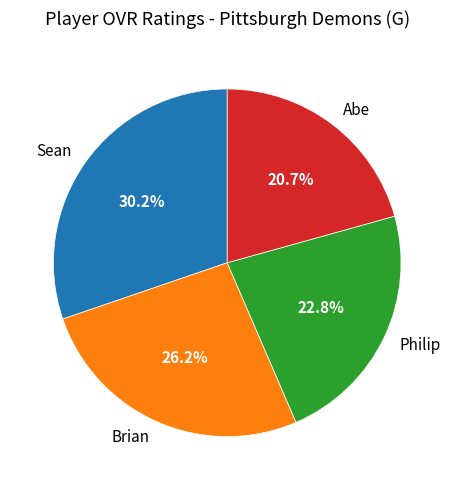

Approximately how many times larger is the value at Sean compared to Philip?

1.3